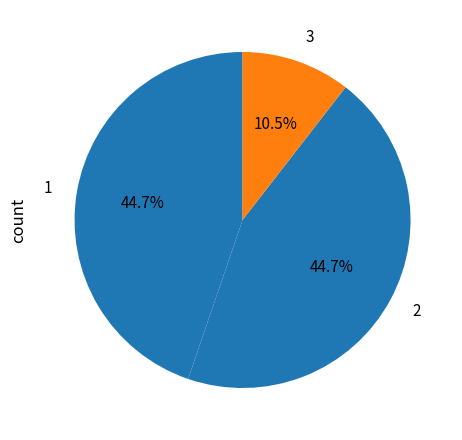

Which category has the smallest portion of the pie?

3